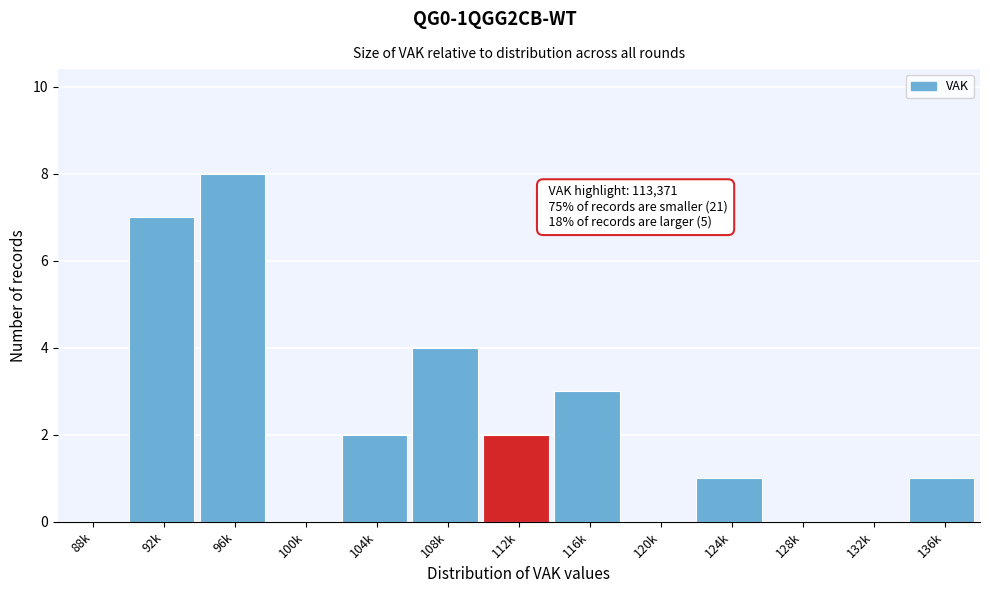

Reading left to right, transcribe all the data shown in this chart.

88k=0	92k=7	96k=8	100k=0	104k=2	108k=4	112k=2	116k=3	120k=0	124k=1	128k=0	132k=0	136k=1